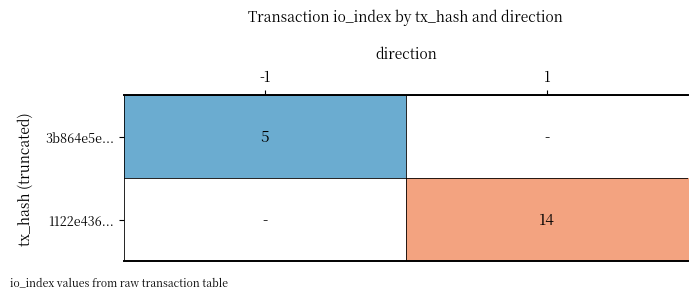

At how many categories does at least one series exceed 12?

1